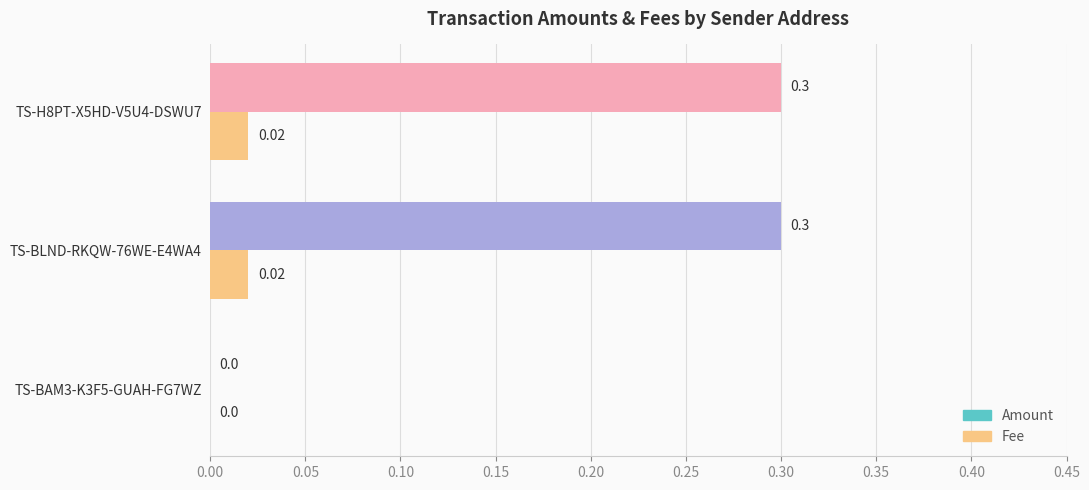

How many Amount values are between 0 and 1?

3